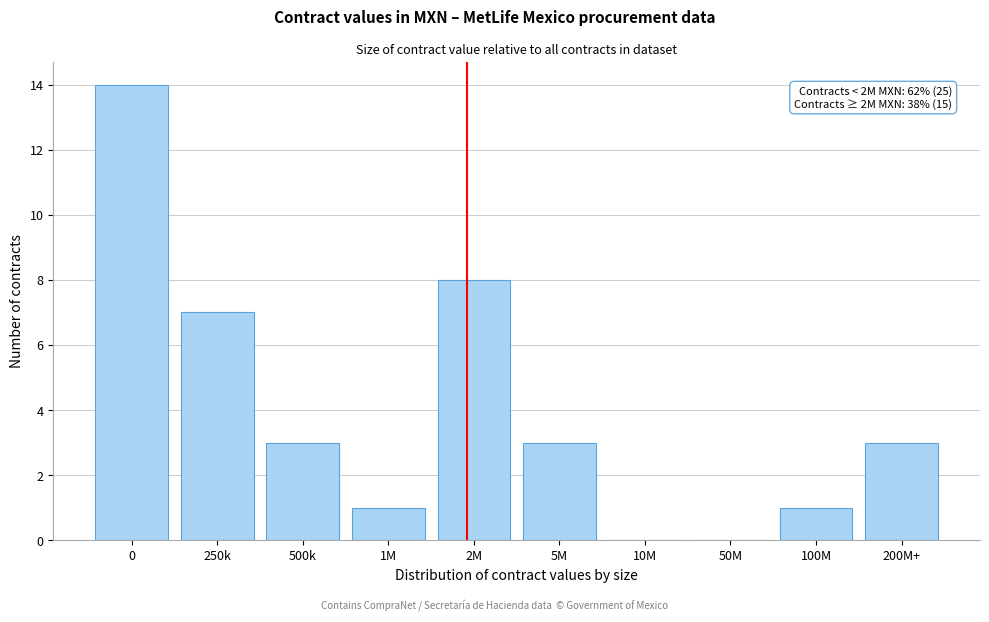

Reading left to right, extract all data points from this chart.

0=14	250k=7	500k=3	1M=1	2M=8	5M=3	10M=0	50M=0	100M=1	200M+=3